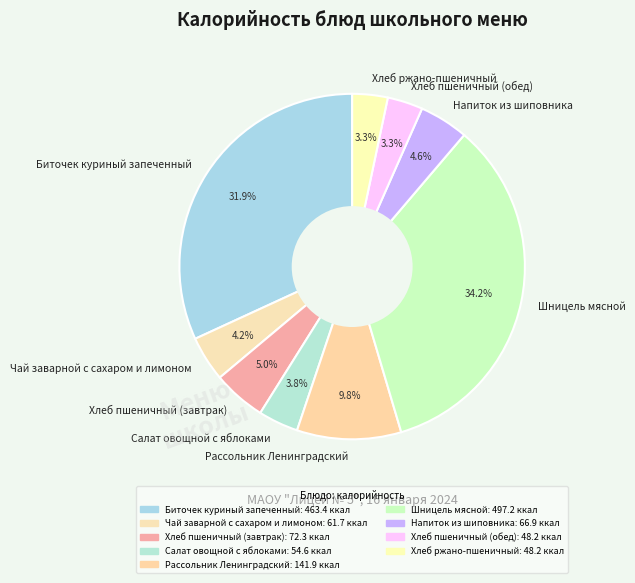

How many segments does this pie chart have?

9